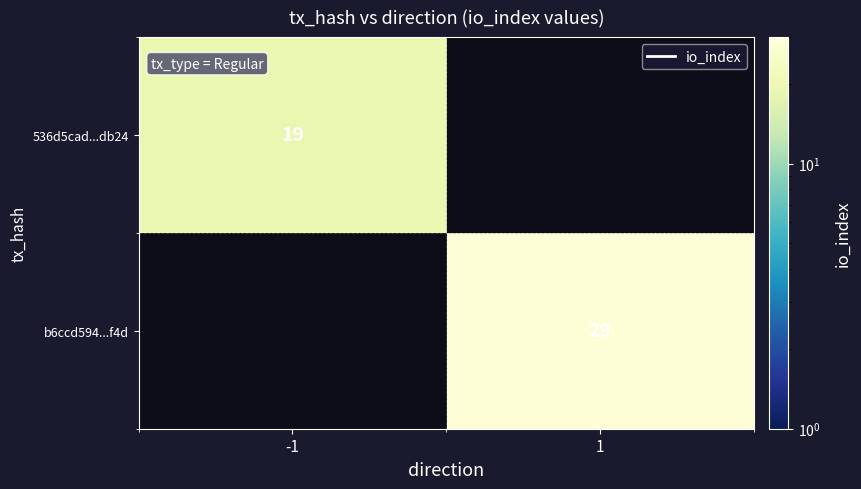

Is it true that b6ccd594...f4d equals 46 at 1?

False